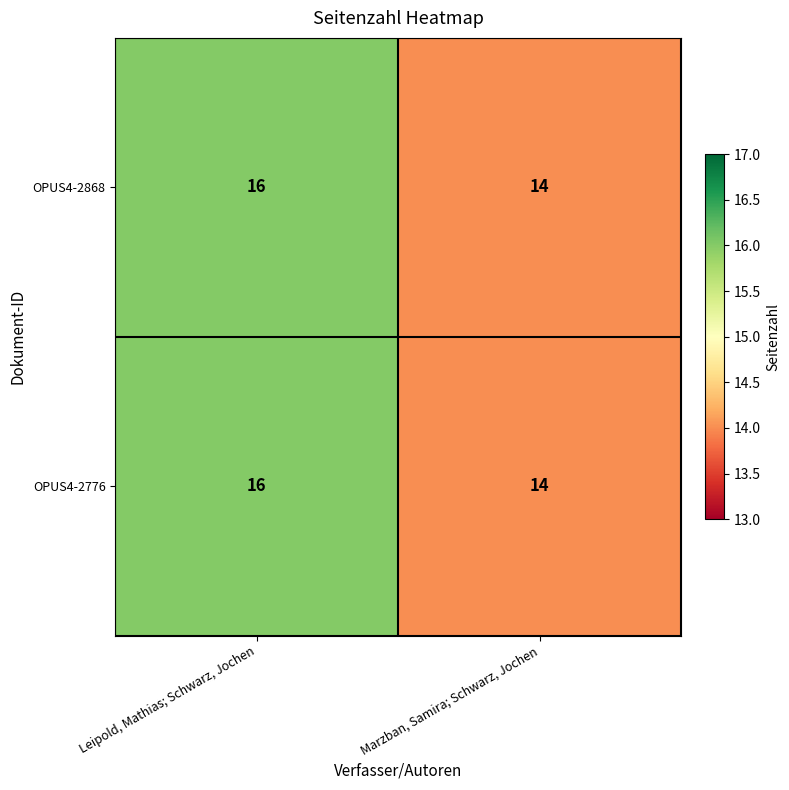

Reading left to right, what are all the values shown in this chart?

OPUS4-2868: Leipold, Mathias; Schwarz, Jochen=16	Marzban, Samira; Schwarz, Jochen=14
OPUS4-2776: Leipold, Mathias; Schwarz, Jochen=16	Marzban, Samira; Schwarz, Jochen=14